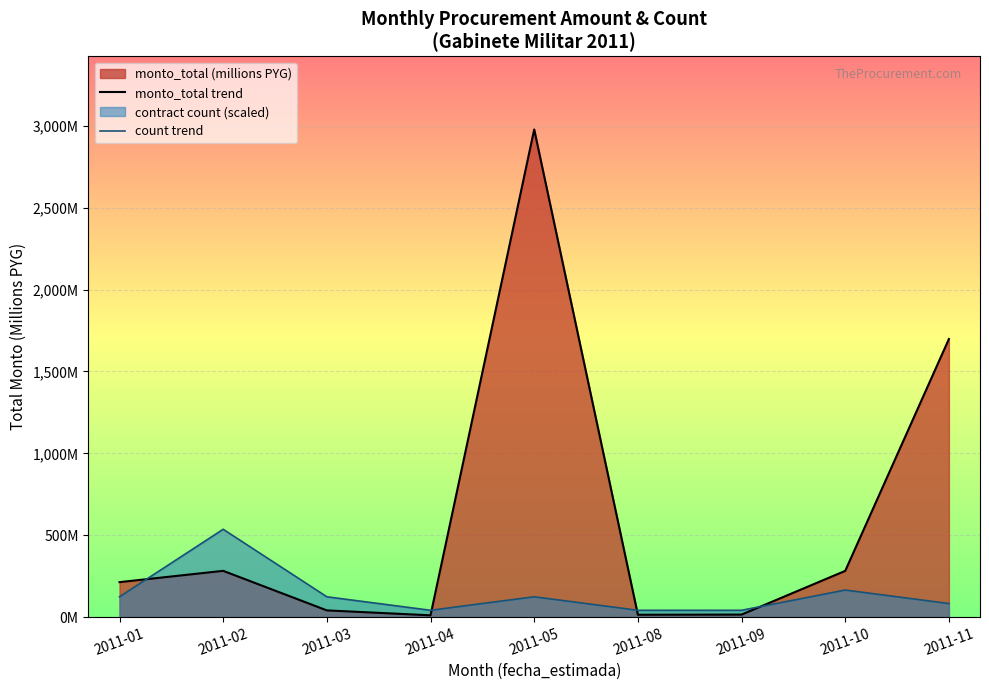

The monto_total trend series shows 1698.3 at 2011-11. True or false?

True